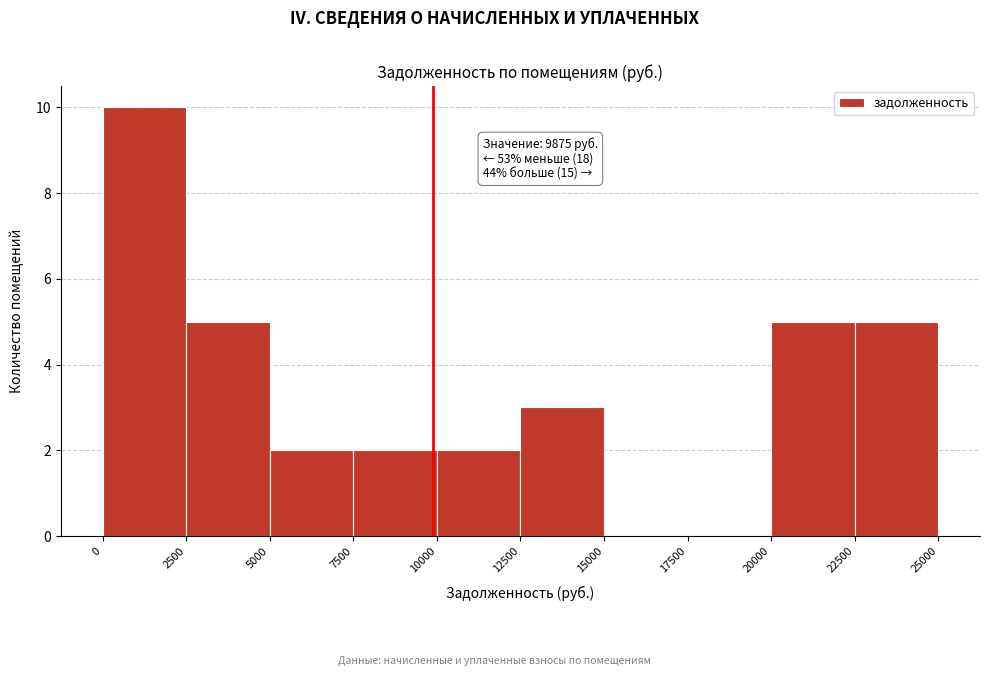

Which range on the x-axis has the tallest bar?

0 to 2500